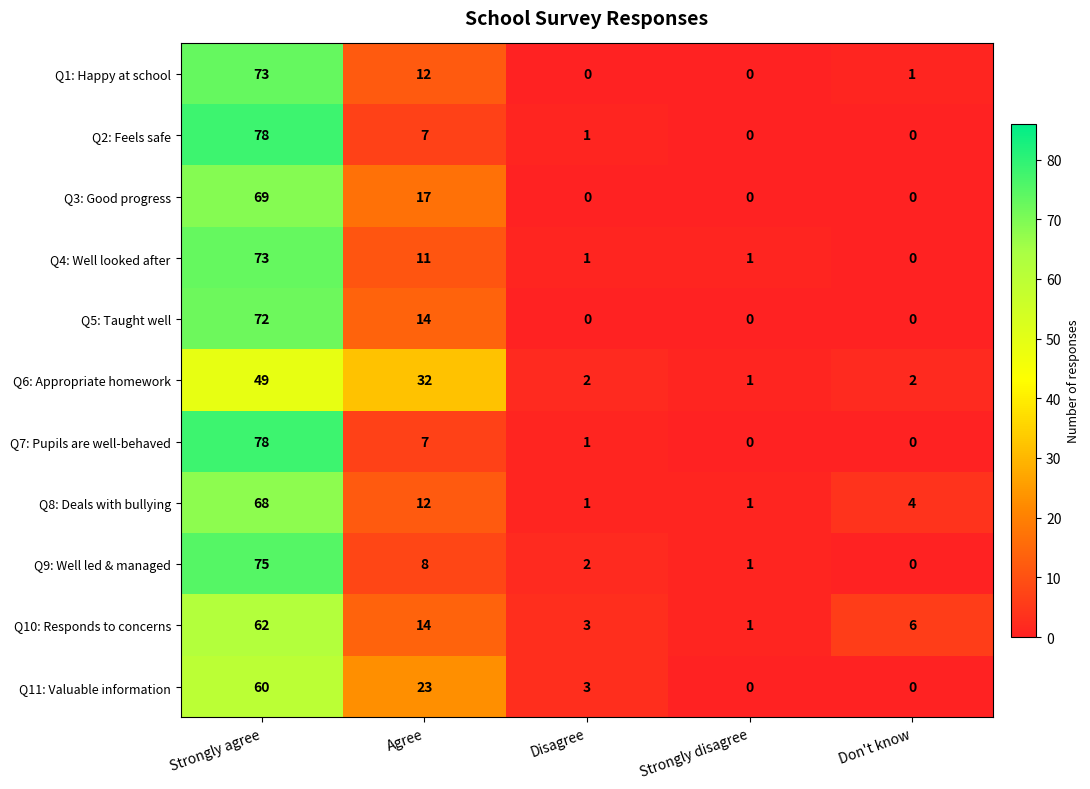

True or false: Q4: Well looked after has a value of 0 at Don't know.

True